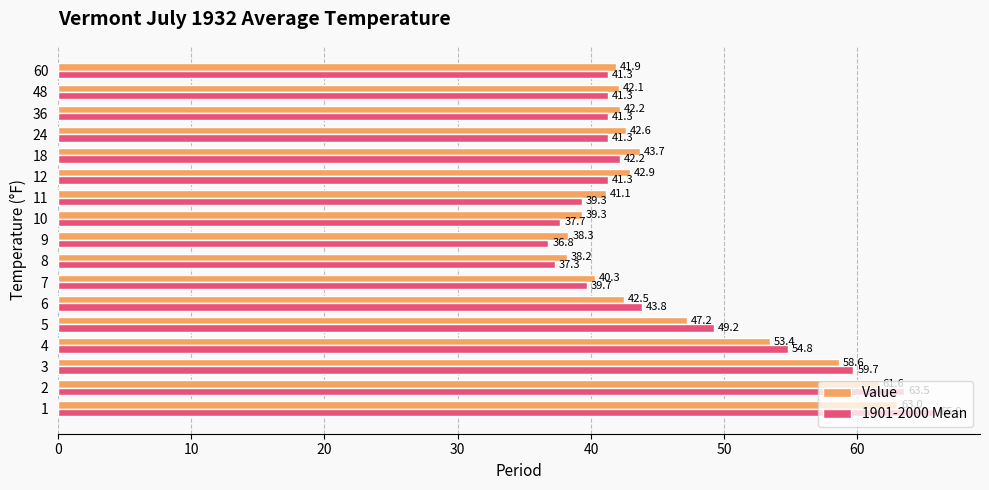

Is the value of 1901-2000 Mean at 7 greater than the value of Value at 60?

No